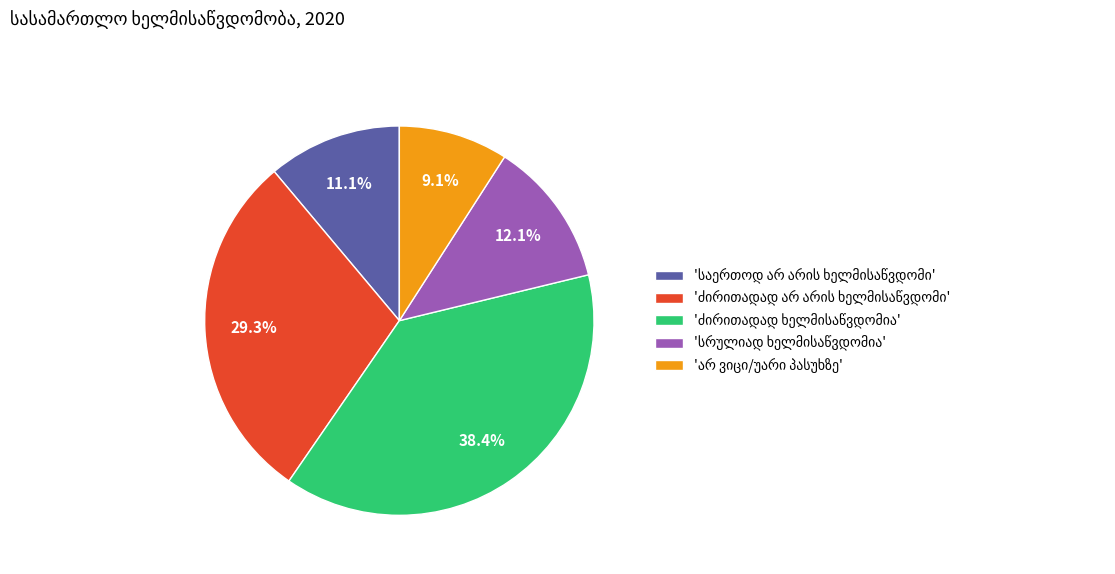

Is there a majority slice in this chart?

No